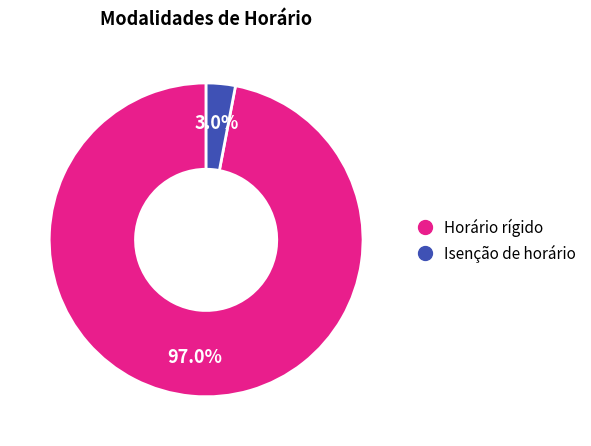

The Horário rígido slice represents 97% of the pie. True or false?

True